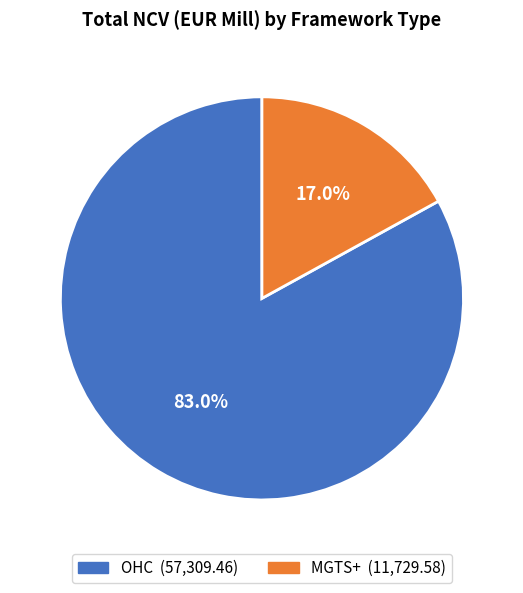

What percentage is the MGTS+ slice, to the nearest percent?

17%